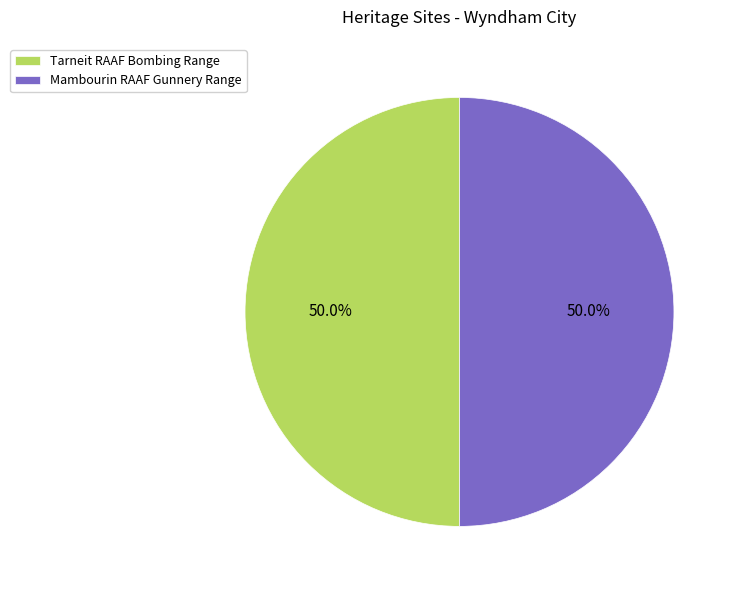

To the nearest percent, what is the combined percentage of Mambourin RAAF Gunnery Range and Tarneit RAAF Bombing Range?

100%